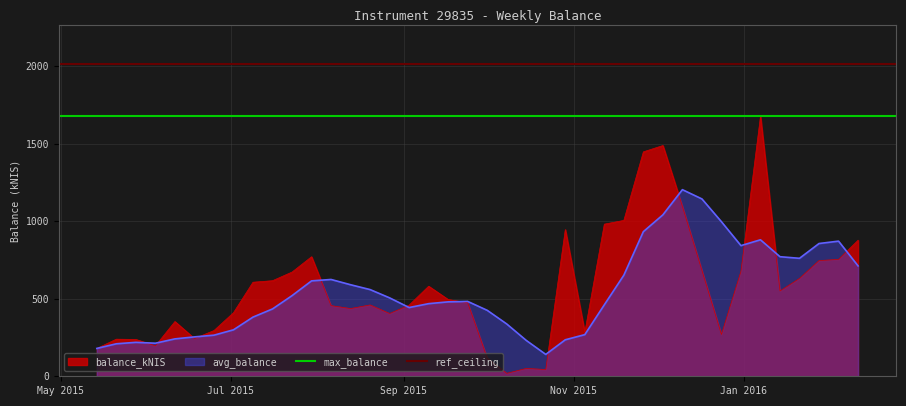

What is the minimum value for avg_balance?

141.2